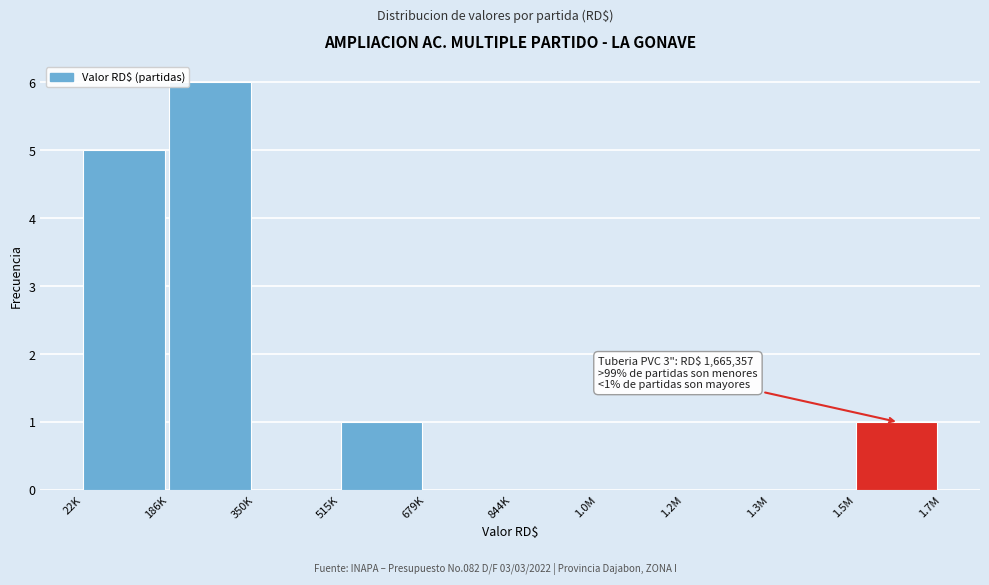

Reading left to right, transcribe all the data shown in this chart.

22K=5	186K=6	350K=0	515K=1	679K=0	844K=0	1.0M=0	1.2M=0	1.3M=0	1.5M=1